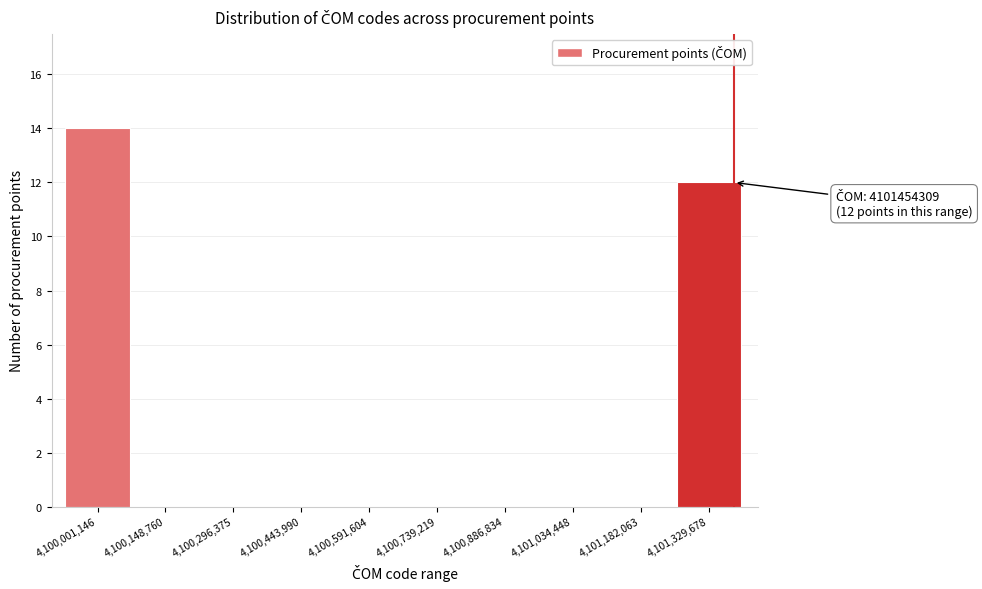

Reading left to right, transcribe all the data shown in this chart.

4,100,001,146=14	4,100,148,760=0	4,100,296,375=0	4,100,443,990=0	4,100,591,604=0	4,100,739,219=0	4,100,886,834=0	4,101,034,448=0	4,101,182,063=0	4,101,329,678=12